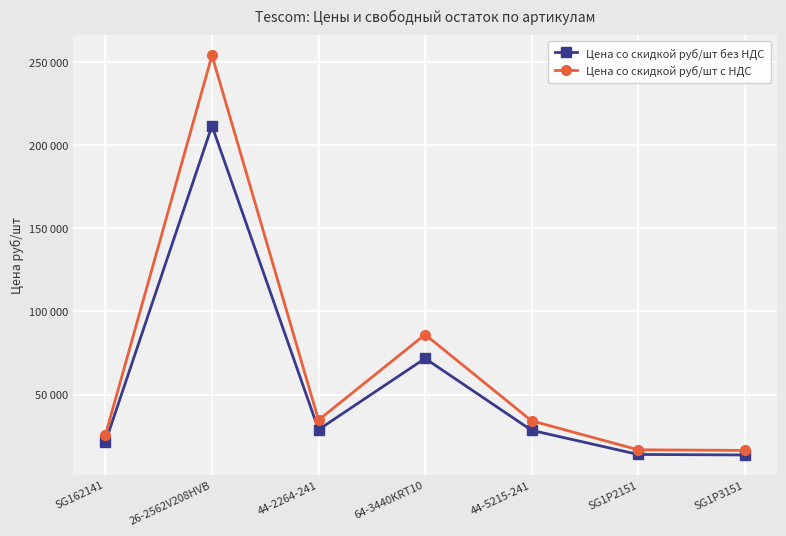

True or false: Цена со скидкой руб/шт с НДС and Цена со скидкой руб/шт без НДС cross at least once.

False